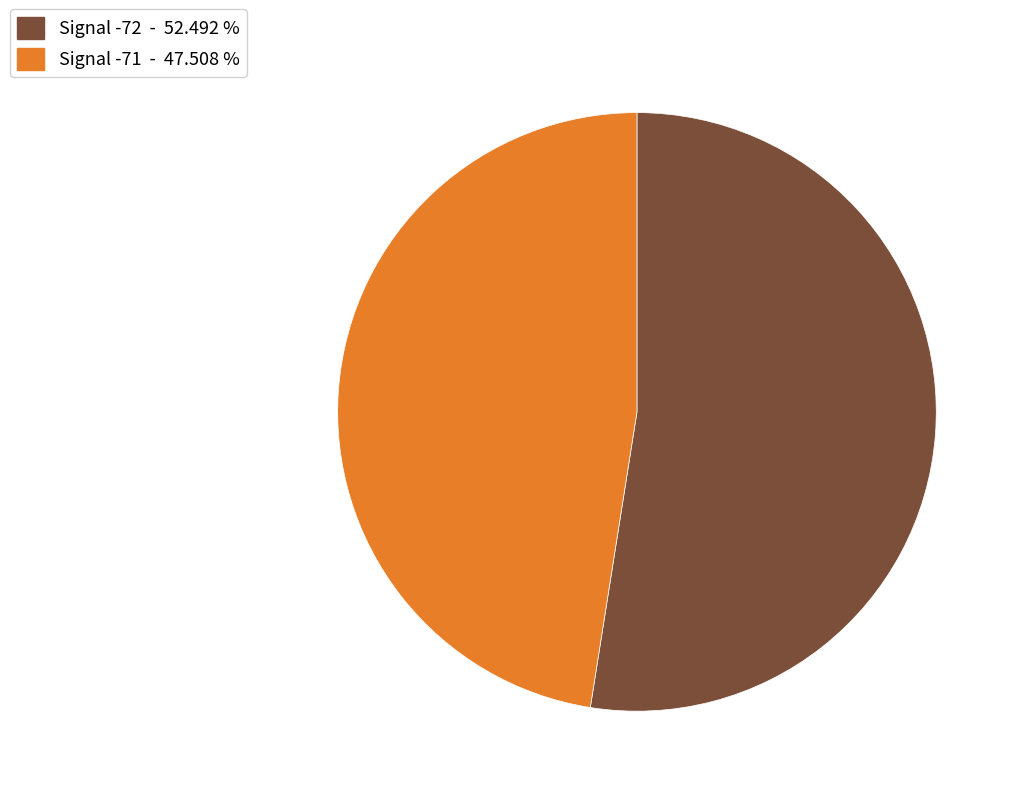

Which category has the smallest portion of the pie?

Signal -71 - 47.508 %